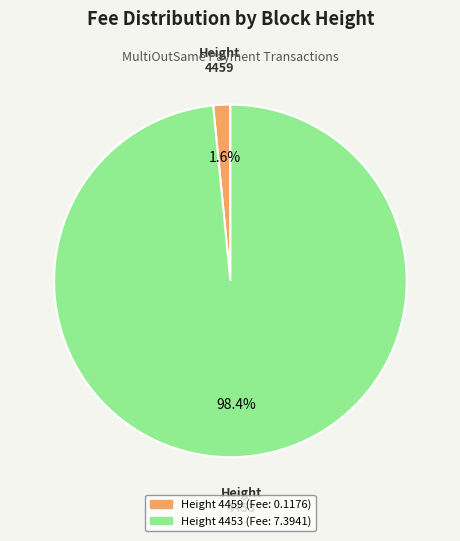

Is there a majority slice in this chart?

Yes